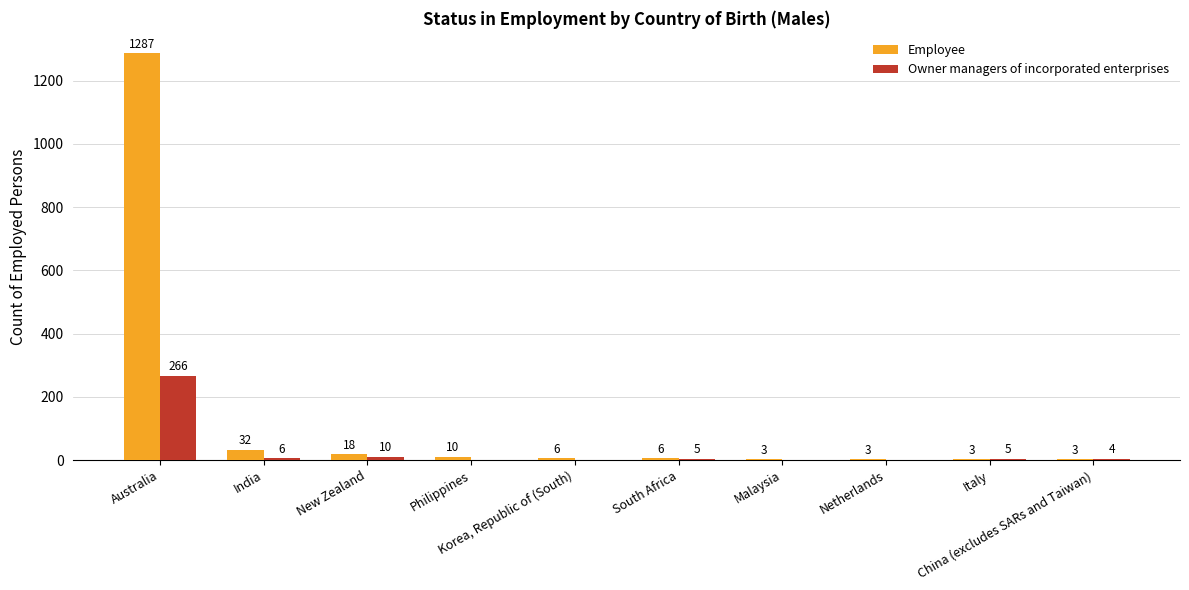

Reading left to right, extract all data points from this chart.

Employee: Australia=1287	India=32	New Zealand=18	Philippines=10	Korea, Republic of (South)=6	South Africa=6	Malaysia=3	Netherlands=3	Italy=3	China (excludes SARs and Taiwan)=3
Owner managers of incorporated enterprises: Australia=266	India=6	New Zealand=10	Philippines=0	Korea, Republic of (South)=0	South Africa=5	Malaysia=0	Netherlands=0	Italy=5	China (excludes SARs and Taiwan)=4